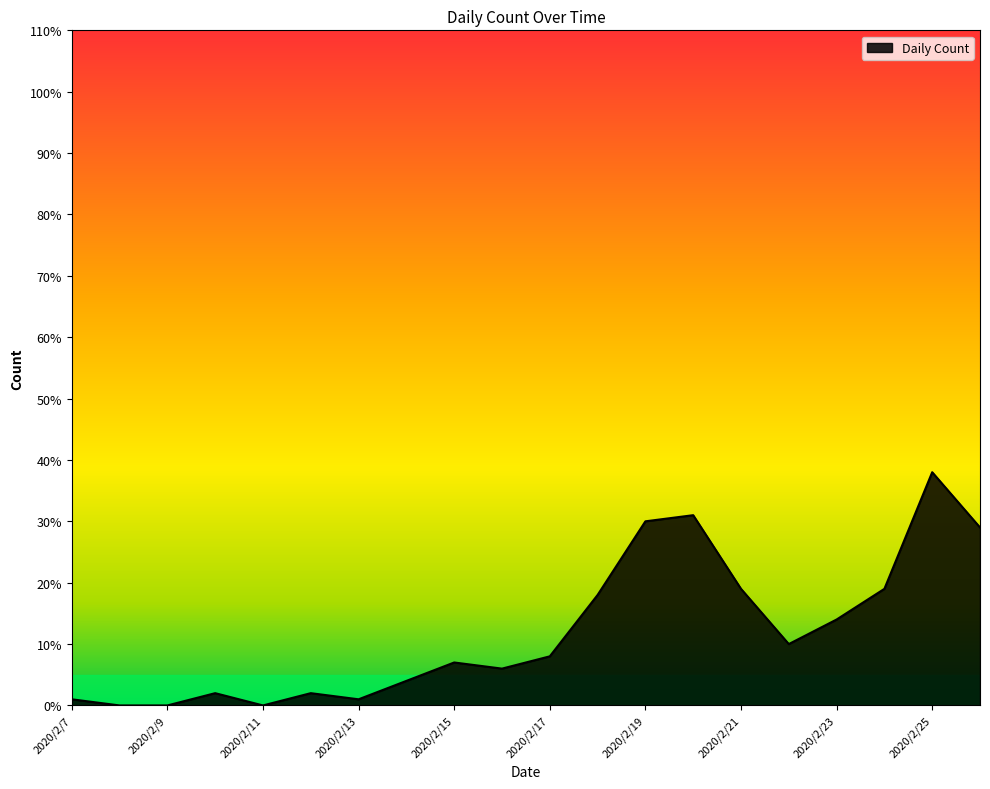

How many lines are shown in the chart?

1